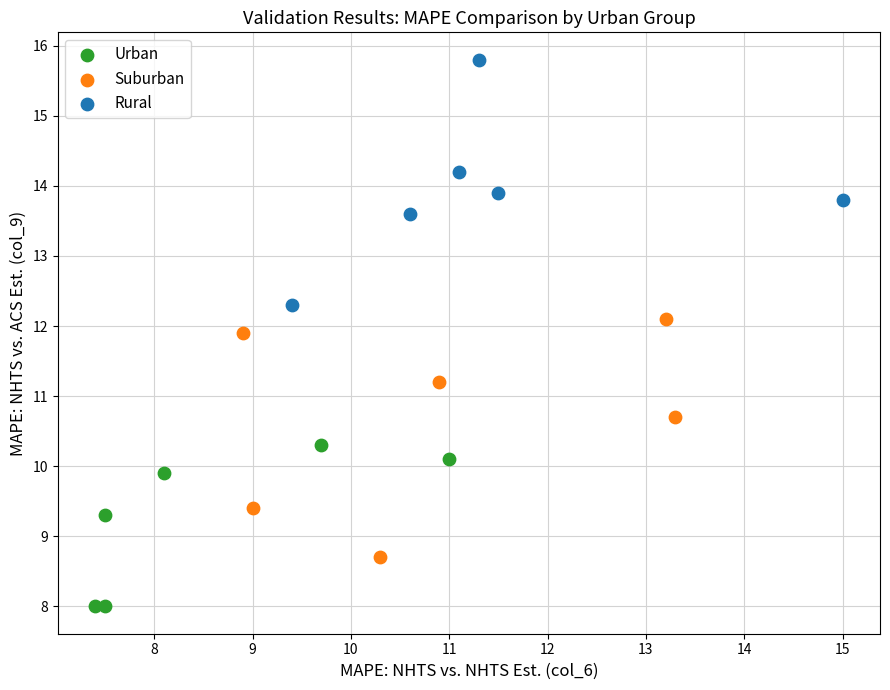

What are all the series names shown in the legend?

Urban, Suburban, Rural